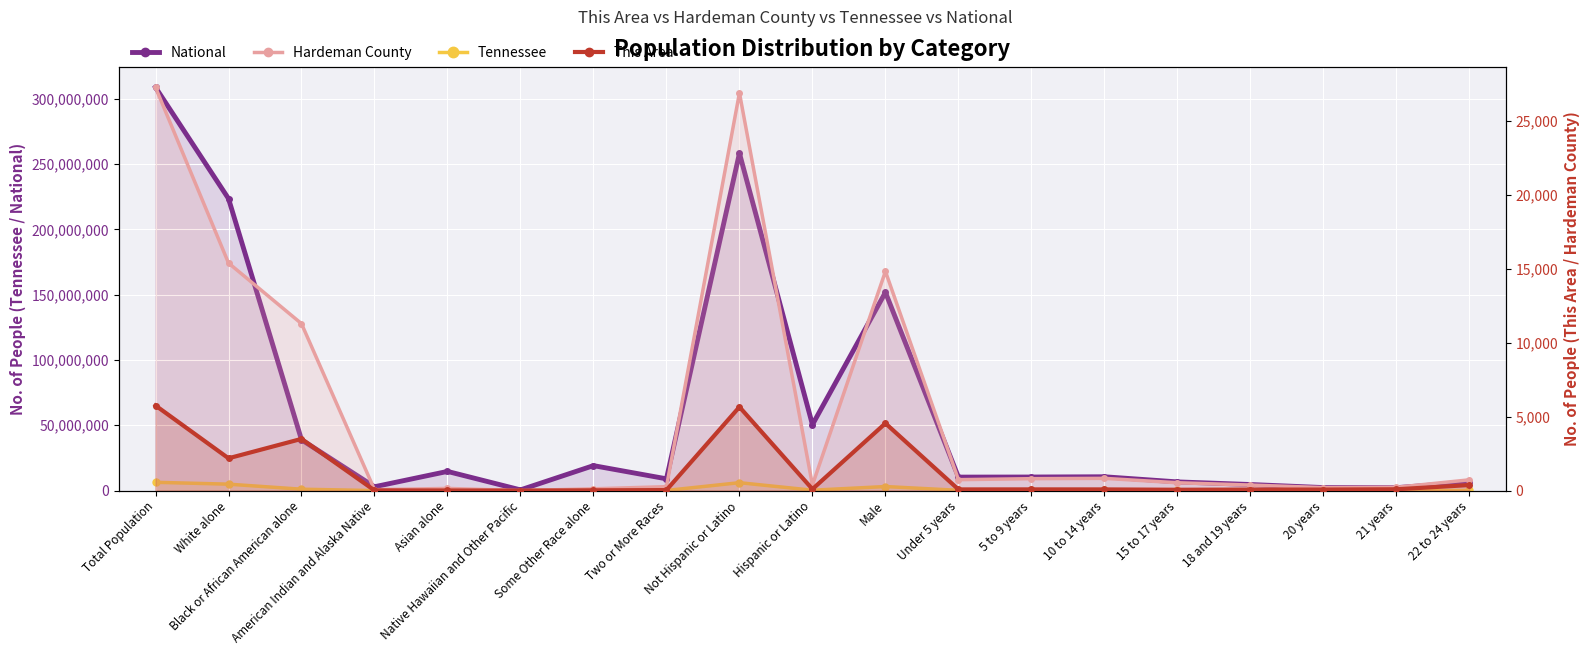

Reading left to right, extract all data points from this chart.

National: Total Population=308745538	White alone=223553265	Black or African American alone=38929319	American Indian and Alaska Native=2932248	Asian alone=14674252	Native Hawaiian and Other Pacific=540013	Some Other Race alone=19107368	Two or More Races=9009073	Not Hispanic or Latino=258267944	Hispanic or Latino=50477594	Male=151781326	Under 5 years=10319427	5 to 9 years=10389638	10 to 14 years=10579862	15 to 17 years=6656209	18 and 19 years=4647457	20 years=2308319	21 years=2223198	22 to 24 years=6482659
Tennessee: Total Population=6346105	White alone=4921948	Black or African American alone=1057315	American Indian and Alaska Native=19994	Asian alone=91242	Native Hawaiian and Other Pacific=3642	Some Other Race alone=141955	Two or More Races=110009	Not Hispanic or Latino=6056046	Hispanic or Latino=290059	Male=3093504	Under 5 years=208119	5 to 9 years=210090	10 to 14 years=215039	15 to 17 years=131933	18 and 19 years=91069	20 years=45113	21 years=43074	22 to 24 years=124718
Hardeman County: Total Population=27253	White alone=15379	Black or African American alone=11281	American Indian and Alaska Native=61	Asian alone=147	Native Hawaiian and Other Pacific=0	Some Other Race alone=120	Two or More Races=265	Not Hispanic or Latino=26877	Hispanic or Latino=376	Male=14816	Under 5 years=738	5 to 9 years=805	10 to 14 years=827	15 to 17 years=530	18 and 19 years=374	20 years=201	21 years=224	22 to 24 years=727
This Area: Total Population=5750	White alone=2183	Black or African American alone=3494	American Indian and Alaska Native=14	Asian alone=7	Native Hawaiian and Other Pacific=0	Some Other Race alone=17	Two or More Races=35	Not Hispanic or Latino=5652	Hispanic or Latino=98	Male=4547	Under 5 years=79	5 to 9 years=81	10 to 14 years=79	15 to 17 years=57	18 and 19 years=69	20 years=68	21 years=89	22 to 24 years=373